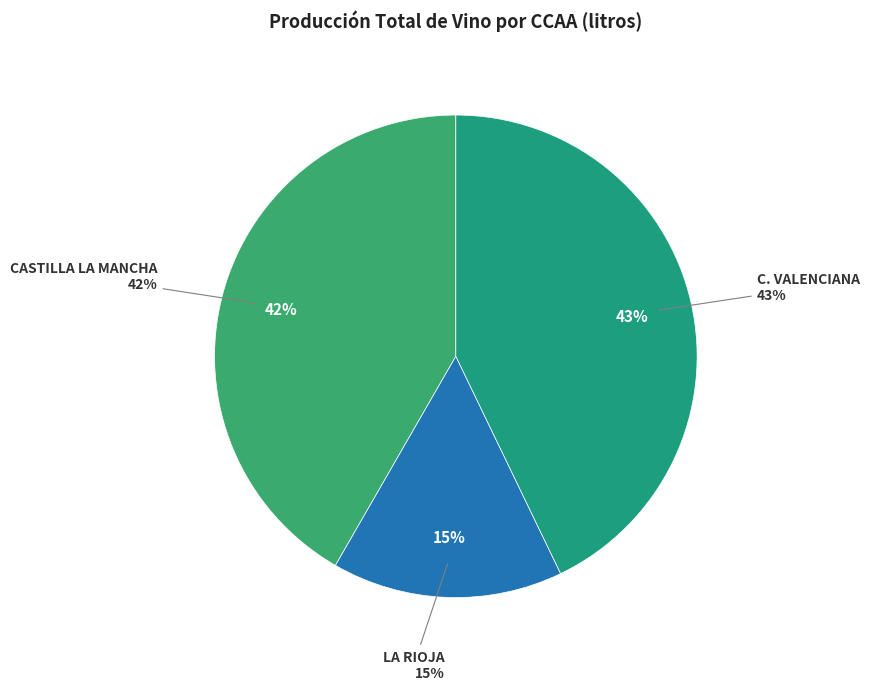

Rank the categories by value from lowest to highest.

LA RIOJA, CASTILLA LA MANCHA, C. VALENCIANA